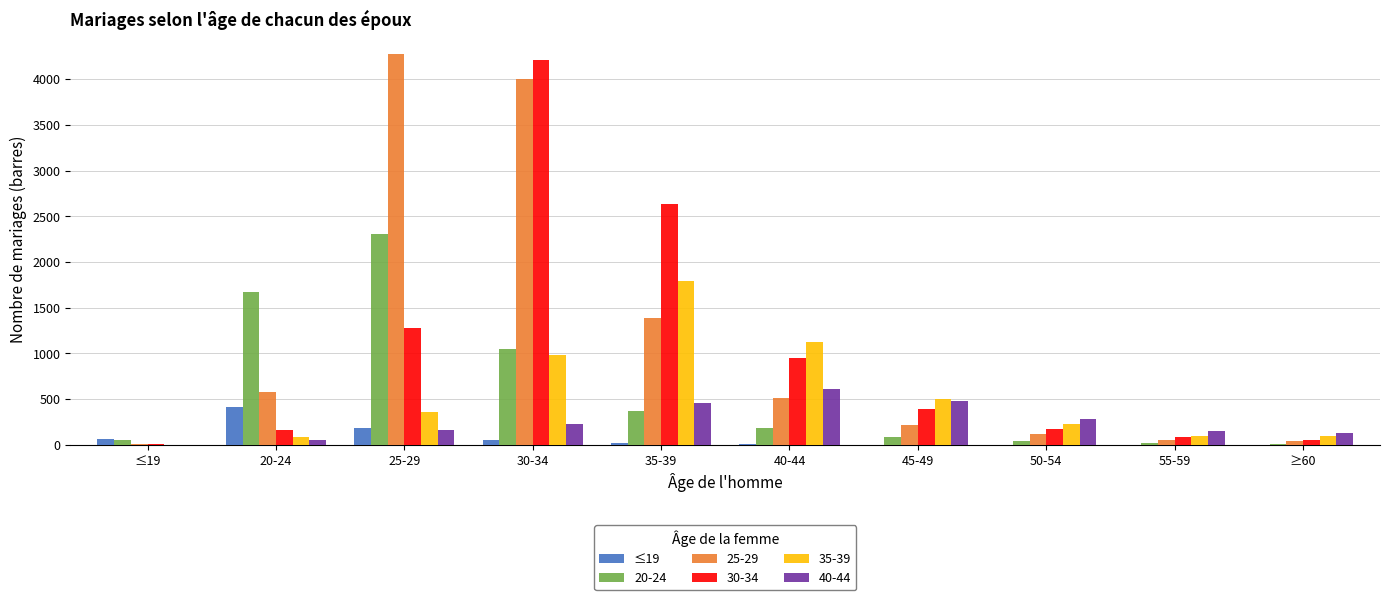

The value of 25-29 at 20-24 is 581. True or false?

True